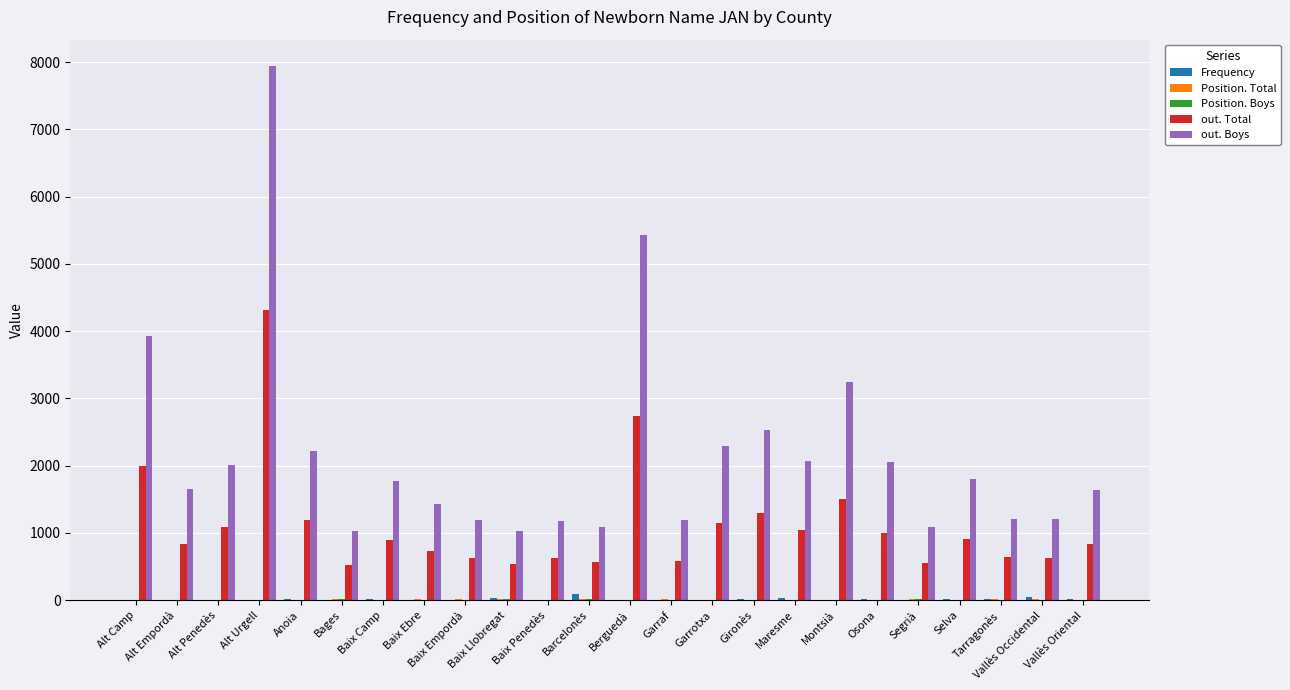

Read the out. Boys value at Baix Ebre.

1429